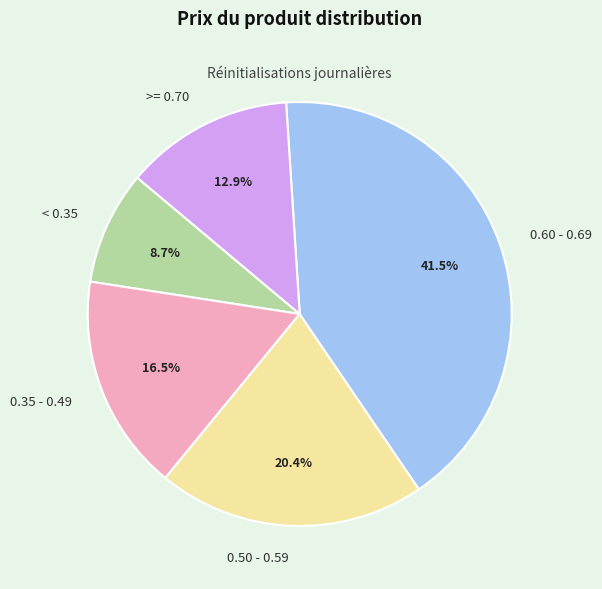

How many segments does this pie chart have?

5